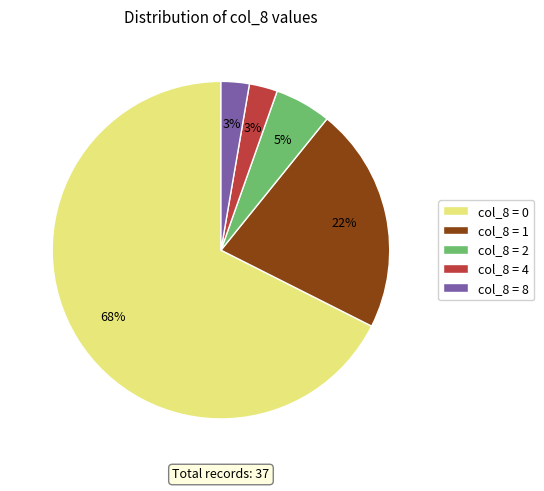

What percentage is the col_8 = 8 slice, to the nearest percent?

3%